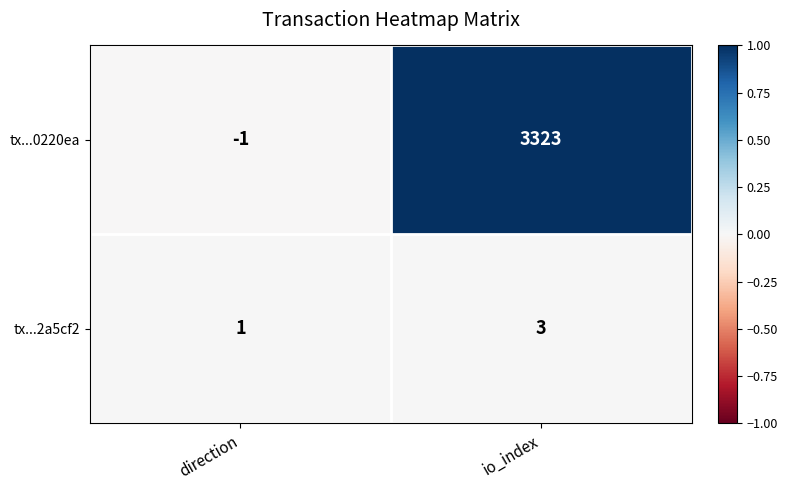

Which series changed the most between direction and io_index?

tx...0220ea